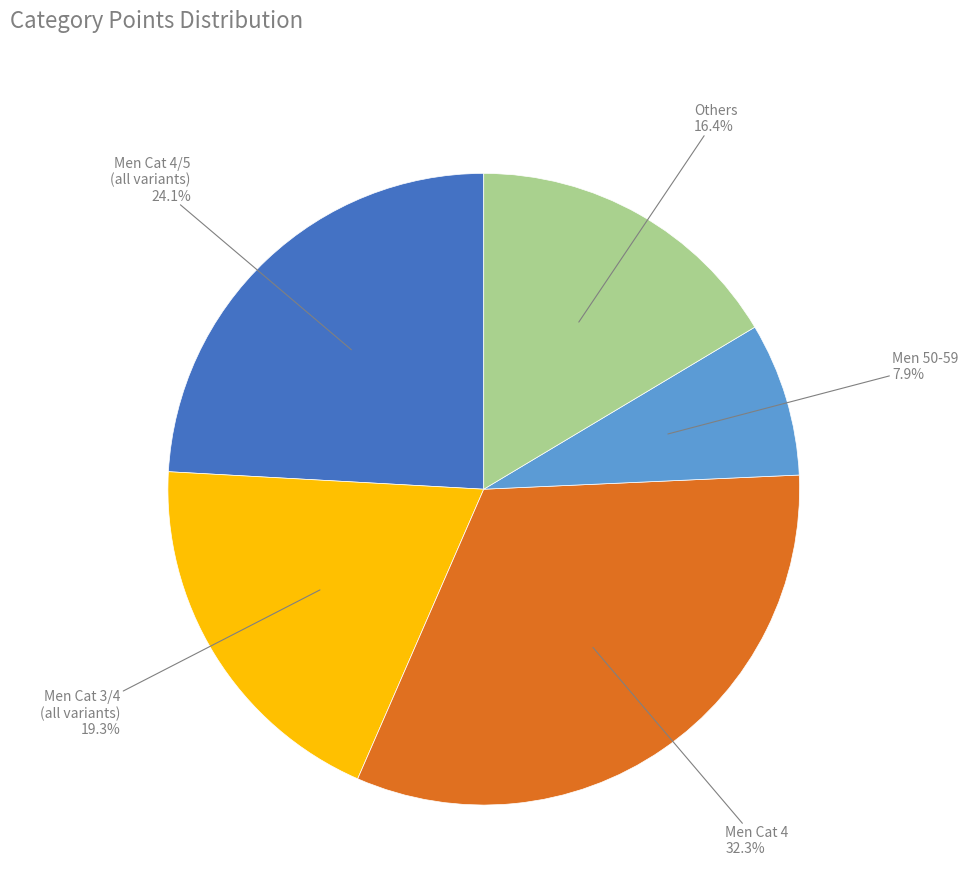

Does any single category account for the majority?

No